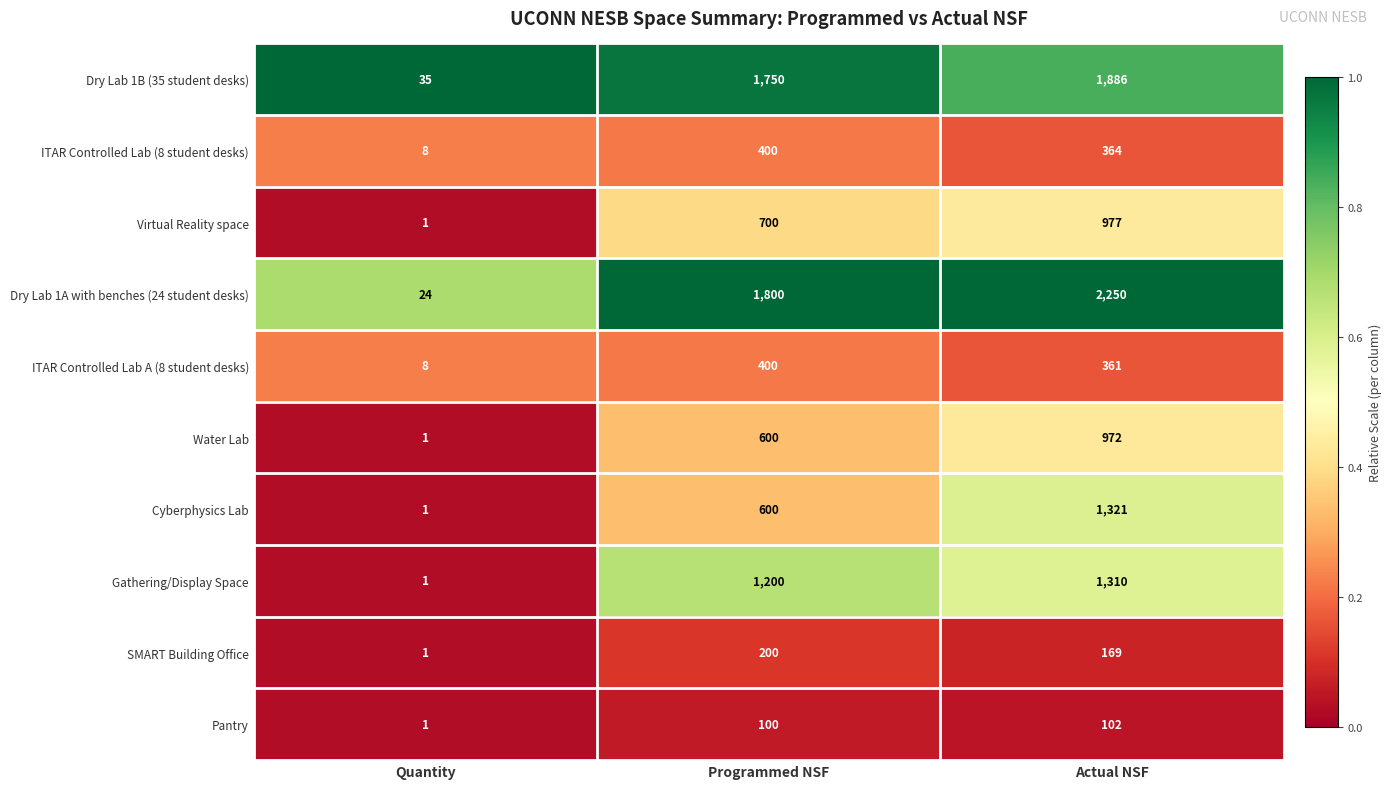

Which label corresponds to the smallest value in the chart?

Quantity